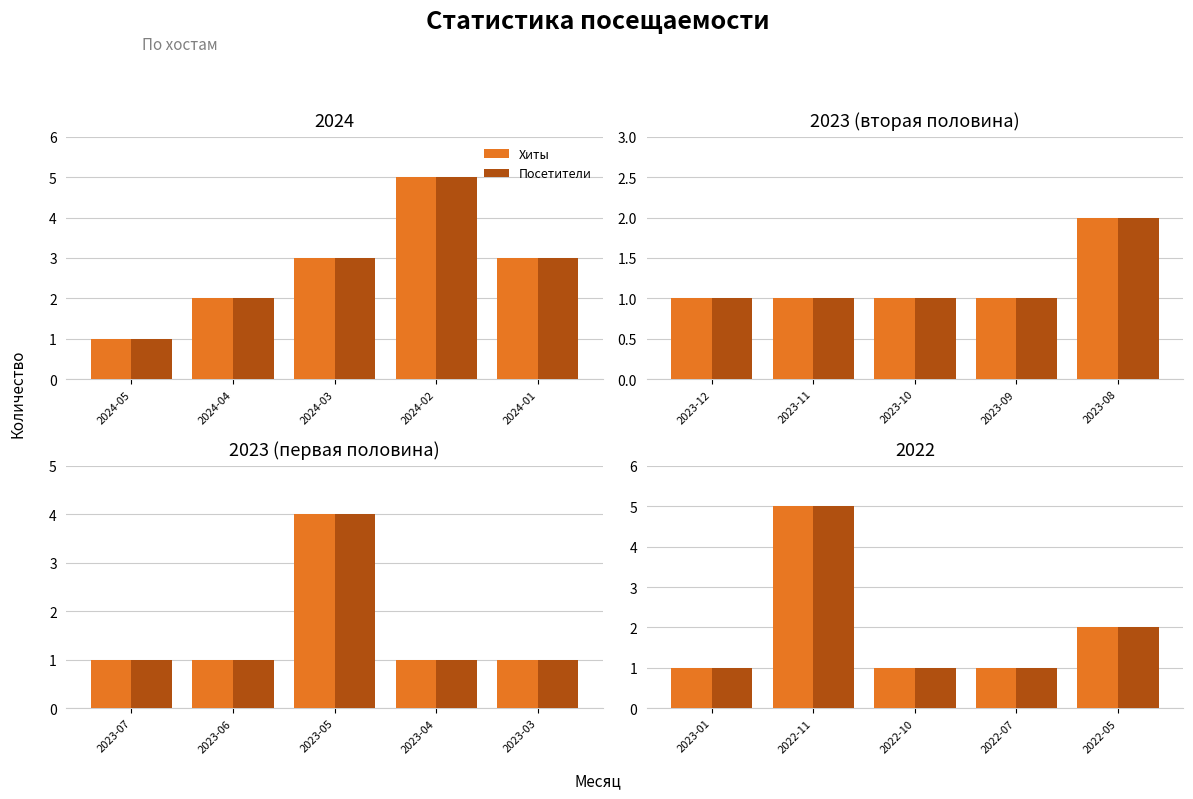

At which label is Посетители closest to 3?

2022-05